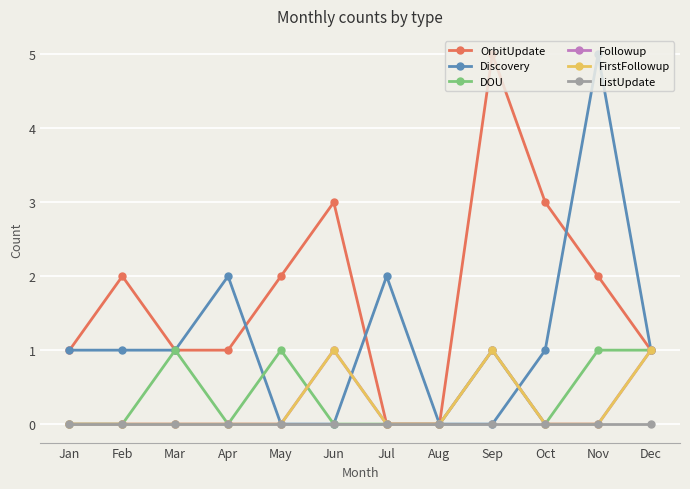

Does the chart have visible grid lines?

Yes